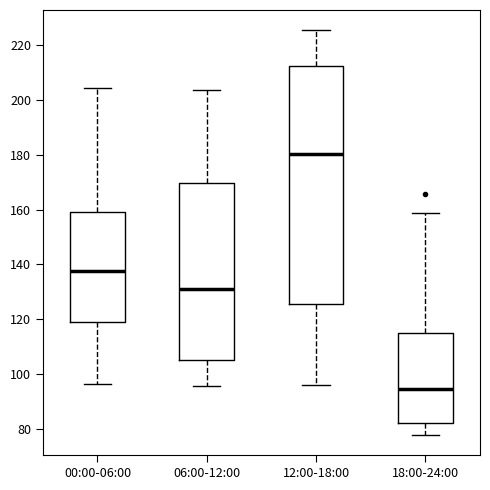

Reading left to right, read every box against the y-axis: the position of its median line, the range the box covers, and the ends of its whiskers. The values are not printed on the chart, so give them approximately, as read against the axis.

00:00-06:00: median 138, box 118 to 160, whiskers 96 to 204
06:00-12:00: median 132, box 106 to 170, whiskers 96 to 204
12:00-18:00: median 180, box 126 to 212, whiskers 96 to 226
18:00-24:00: median 94, box 82 to 114, whiskers 78 to 158